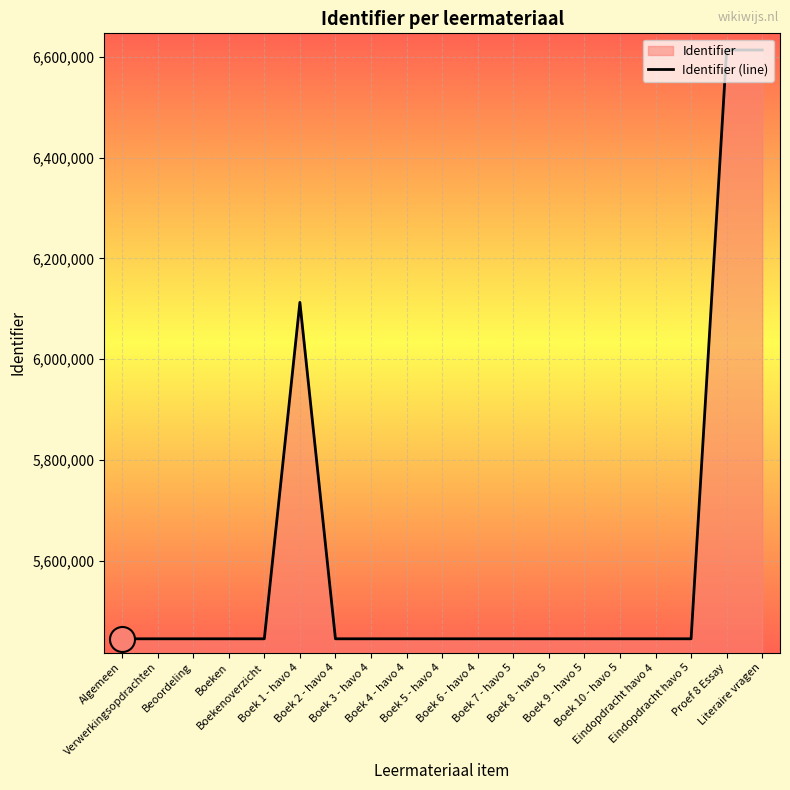

Approximately how many times larger is the value at Boek 1 - havo 4 compared to Boek 10 - havo 5?

1.1